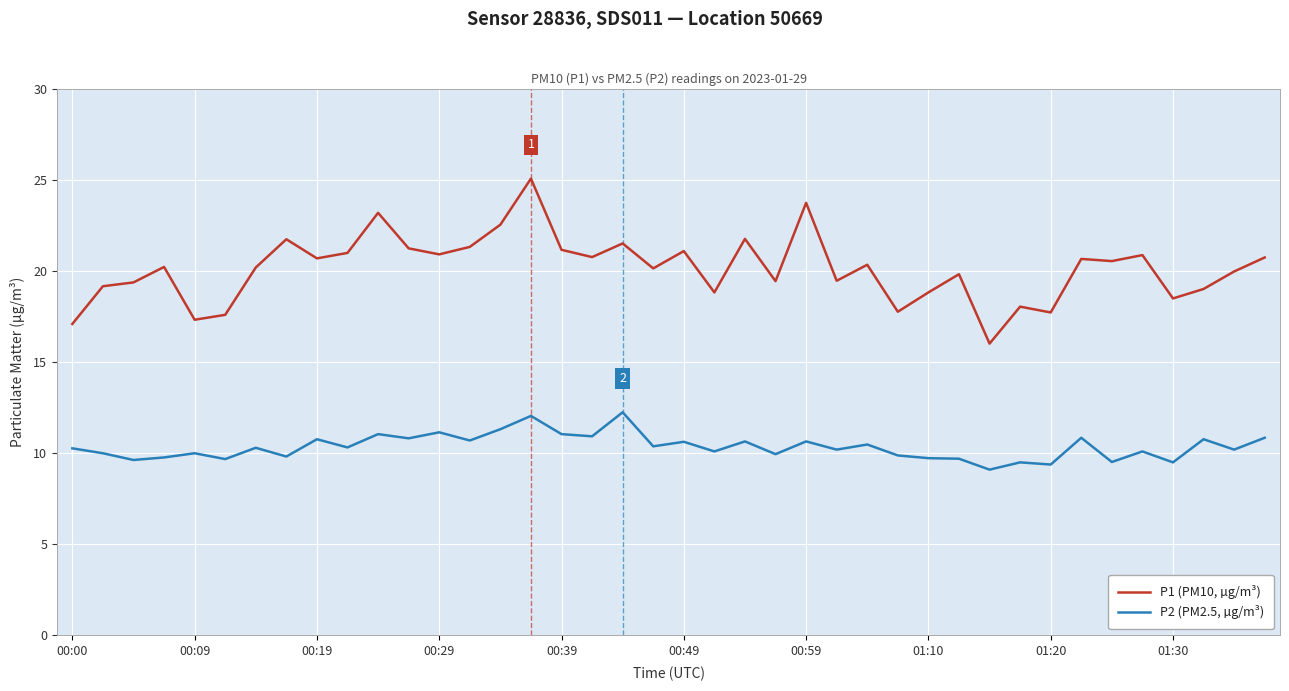

What is the difference between the maximum and minimum values in the P1 (PM10, µg/m³) series?

9.1